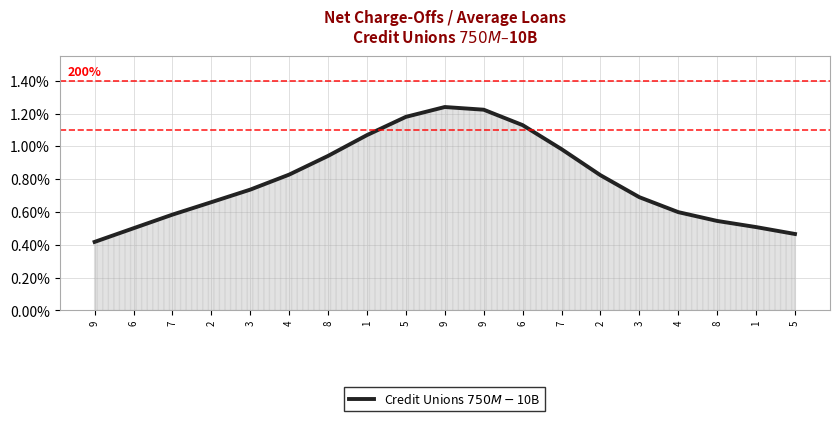

Does the chart have visible grid lines?

Yes